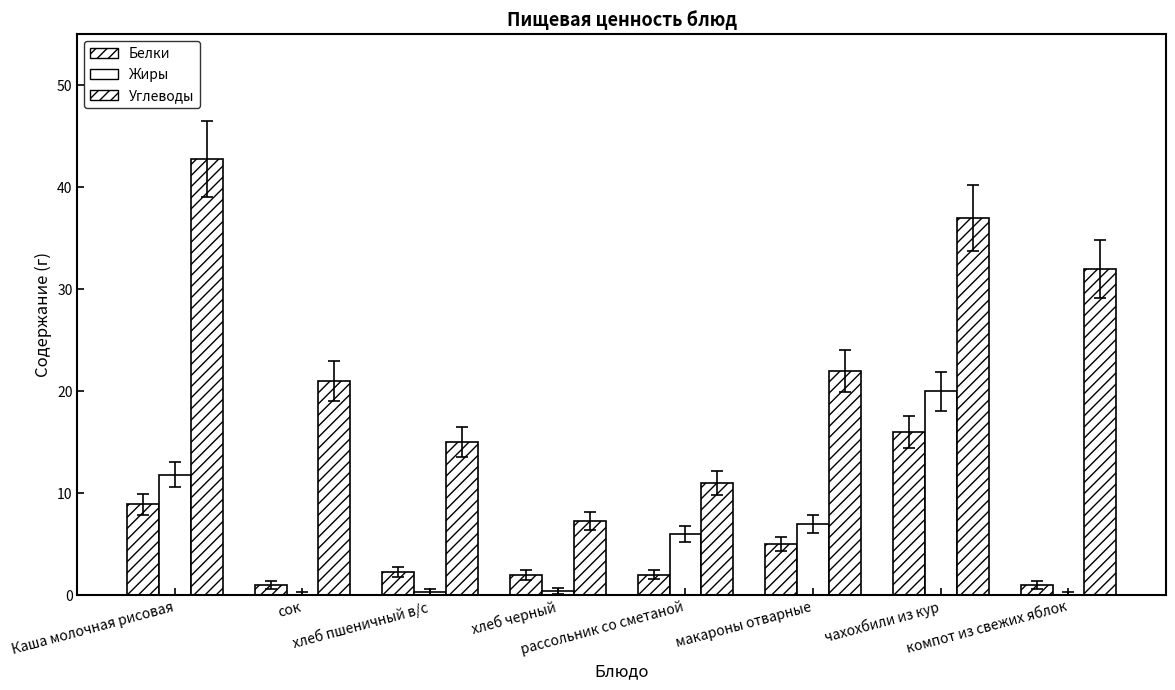

At which category does the chart reach its peak across all series?

Каша молочная рисовая